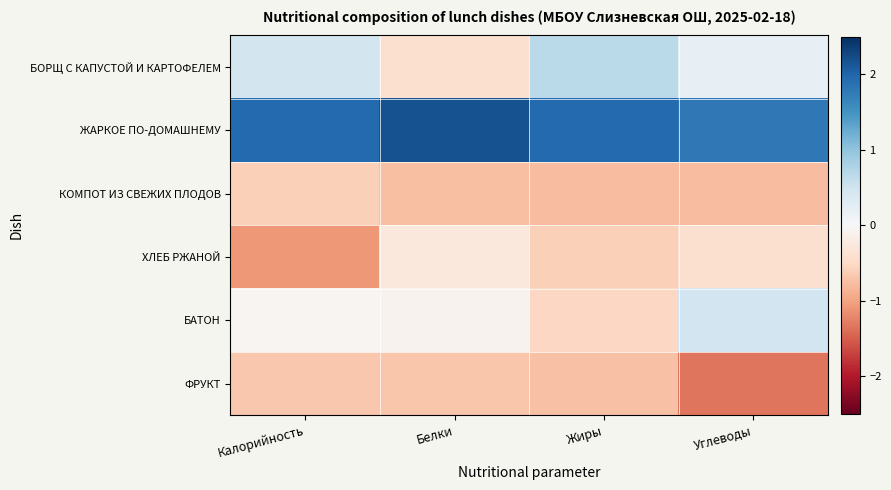

Which label corresponds to the largest value in the chart?

Белки